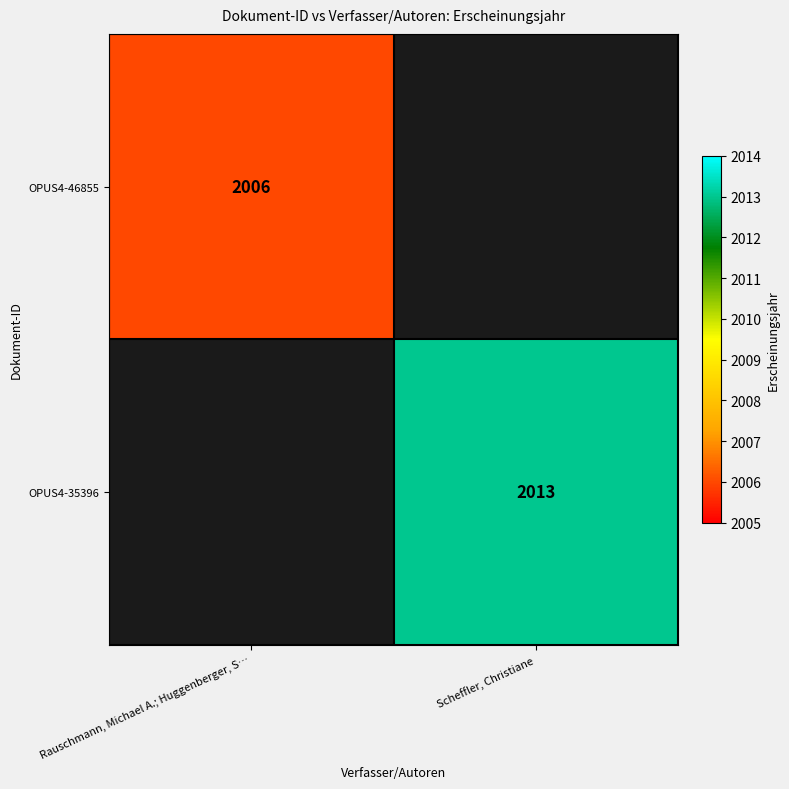

Is it true that OPUS4-35396 equals 1238 at Scheffler, Christiane?

False